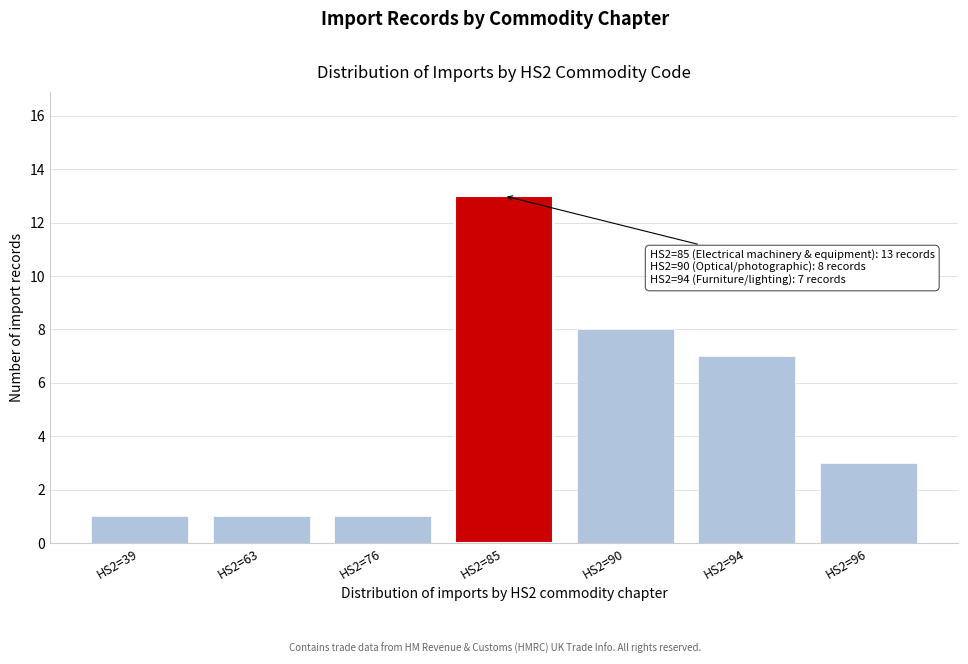

Reading right to left, list all the values displayed in this chart.

3	7	8	13	1	1	1